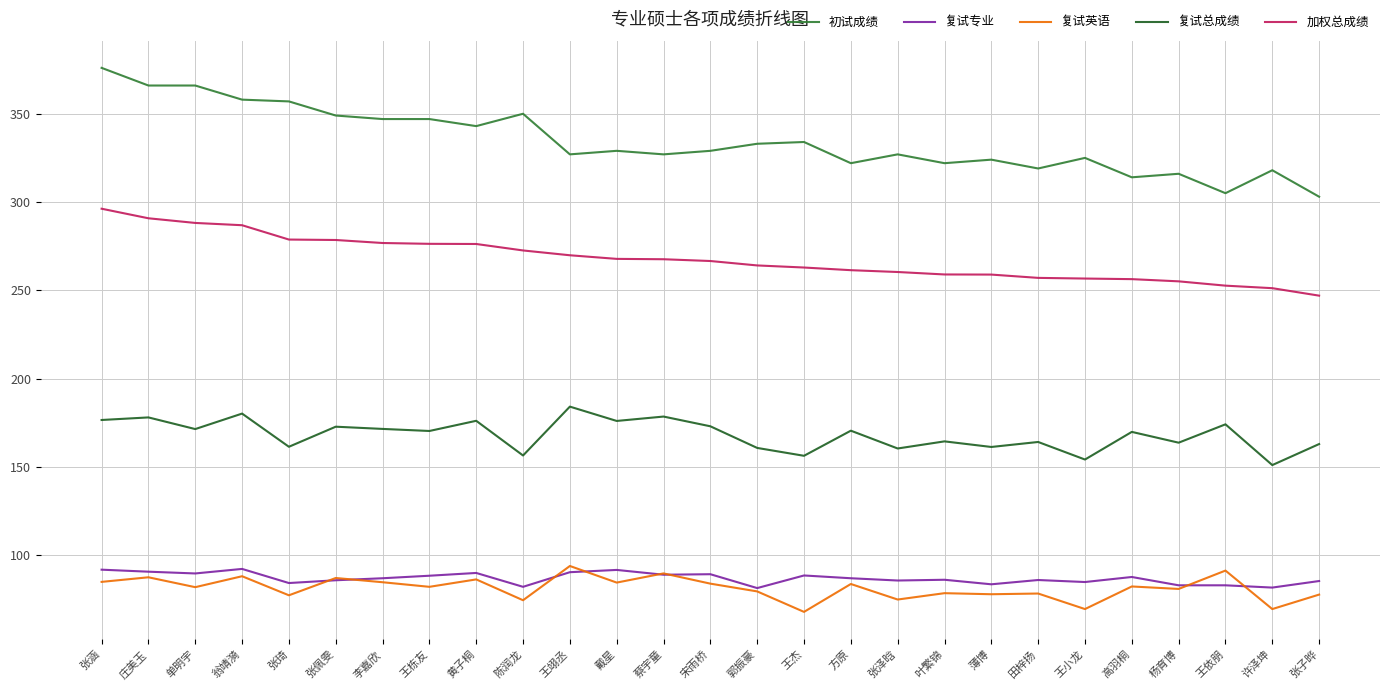

What value does the 复试总成绩 series have at 王依朋?

174.1